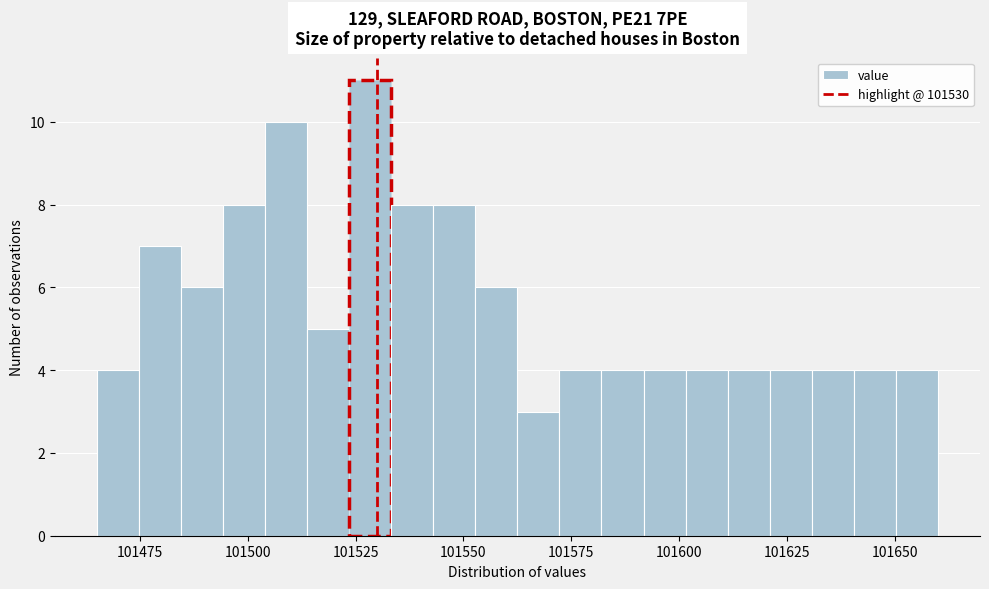

Around what value on the x-axis is the tallest bar? Give the approximate position of its centre, as read against the axis.

101530